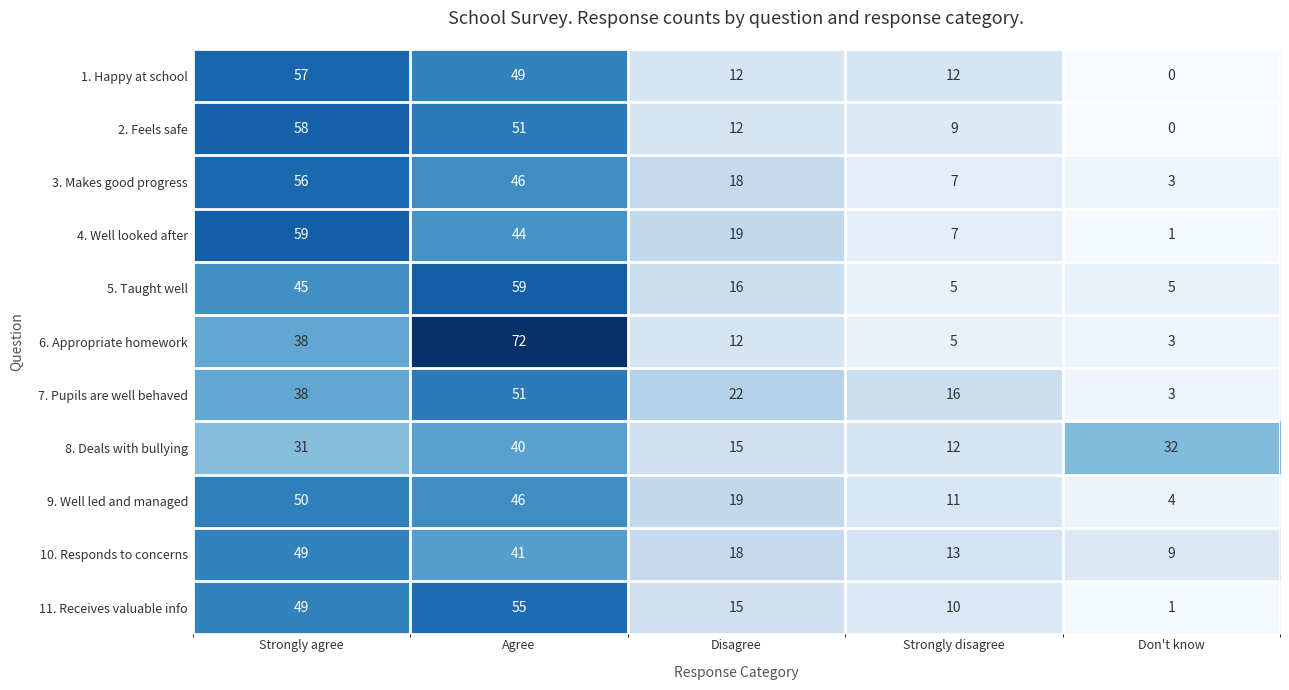

Which label corresponds to the largest value in the chart?

Agree